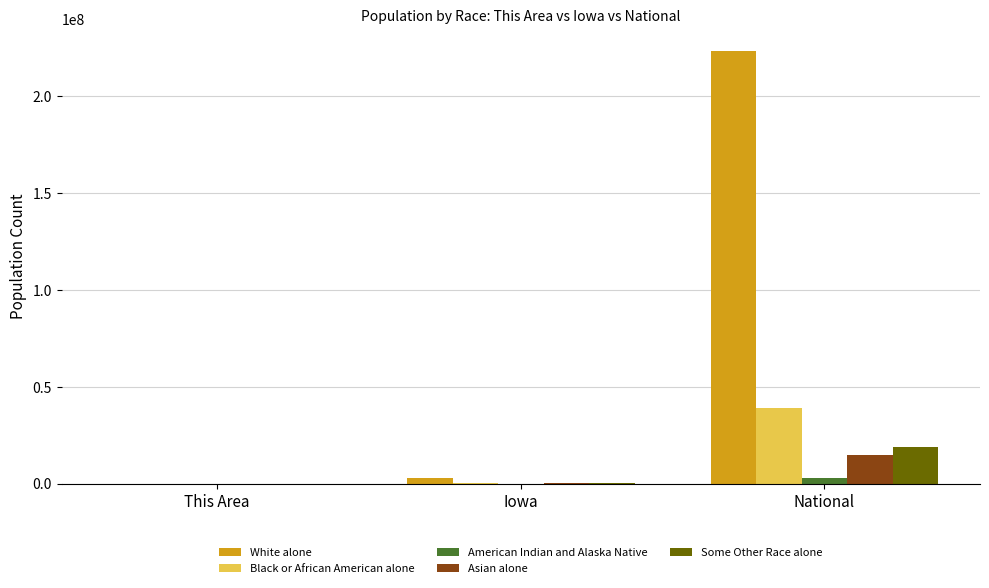

Which label corresponds to the largest value in the chart?

National